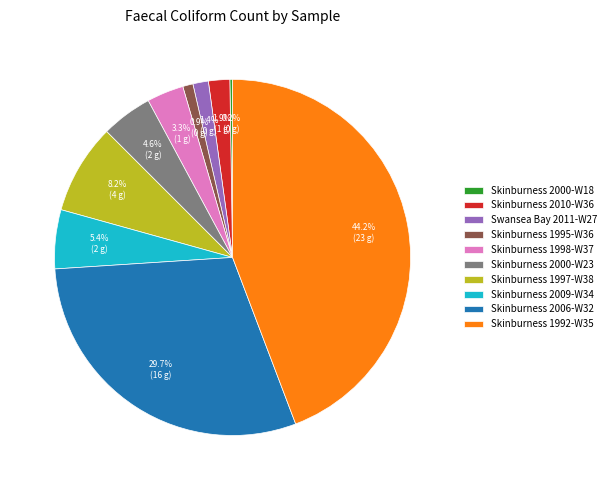

Combined, do Swansea Bay 2011-W27 and Skinburness 1997-W38 account for over 50%?

No